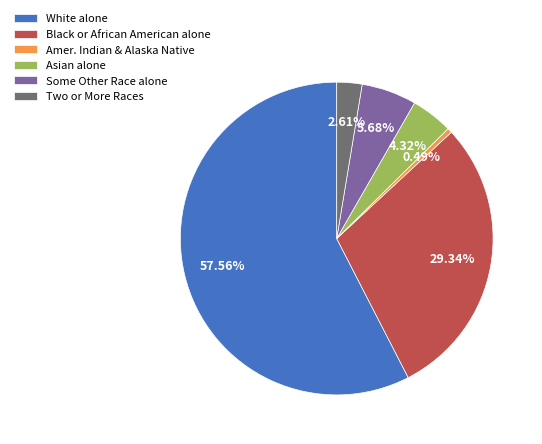

Which has a higher value, Some Other Race alone or White alone?

White alone